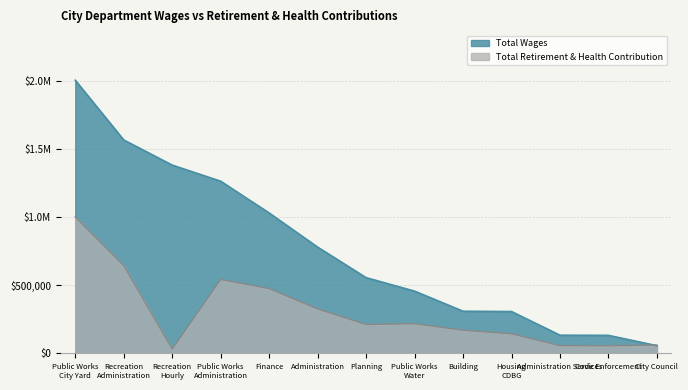

True or false: Total Wages and Total Retirement & Health Contribution cross at least once.

True